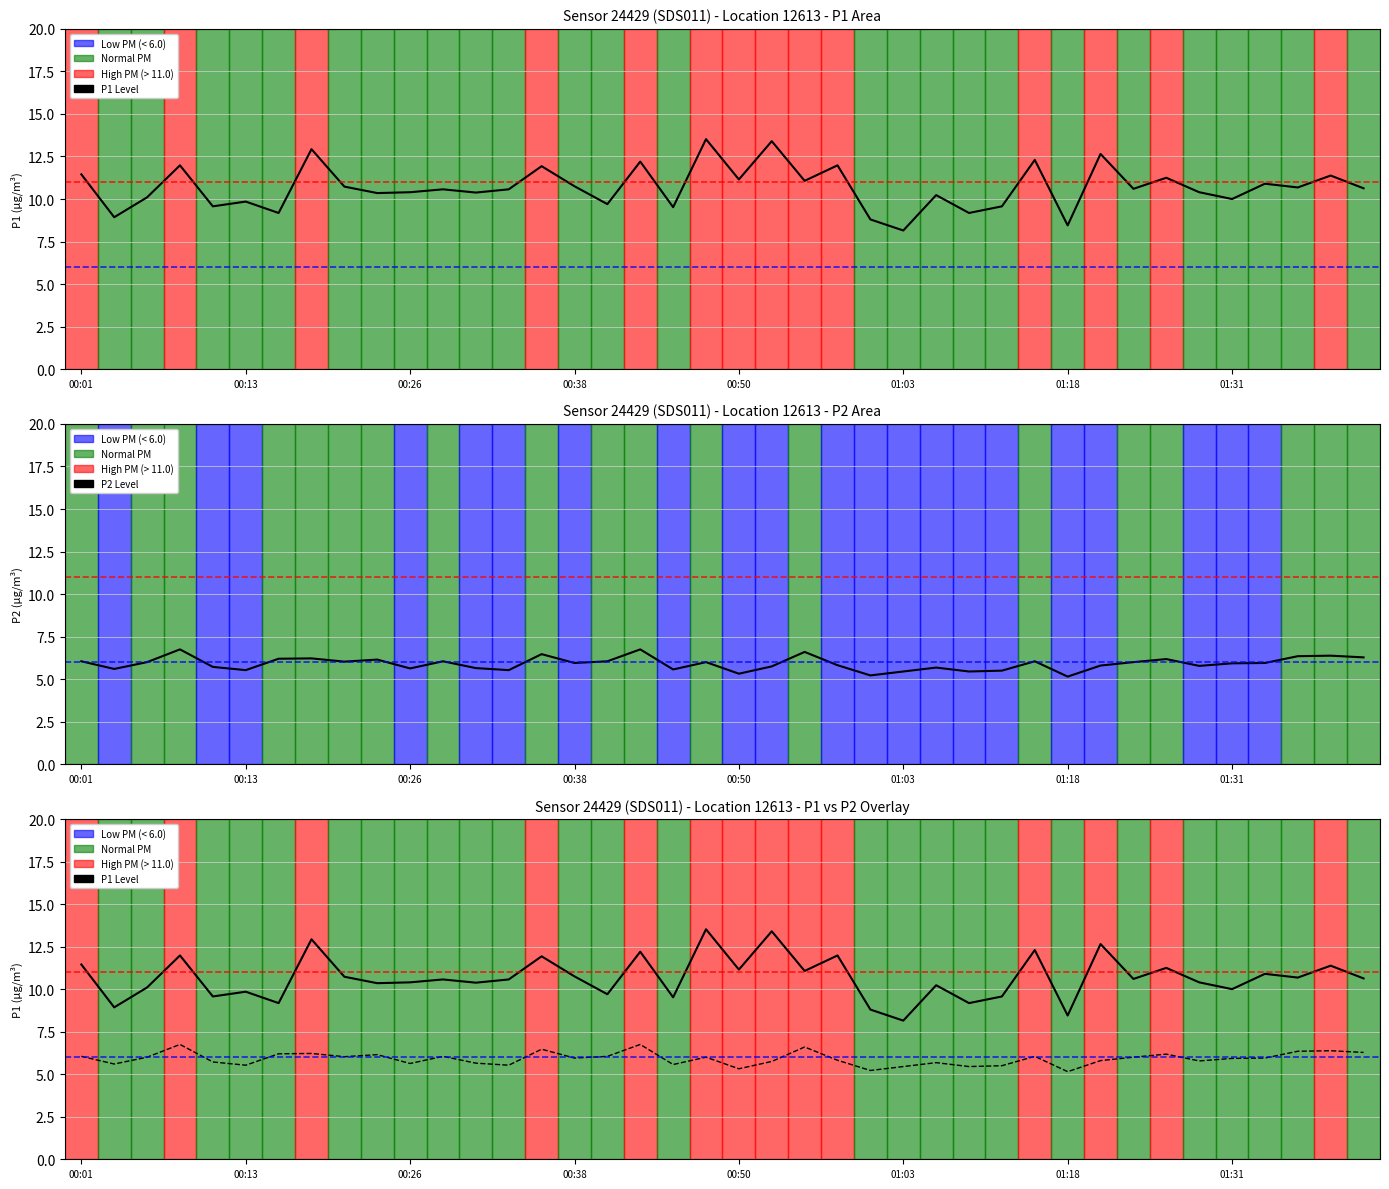

What is the average value of the P1 Level series?

10.7